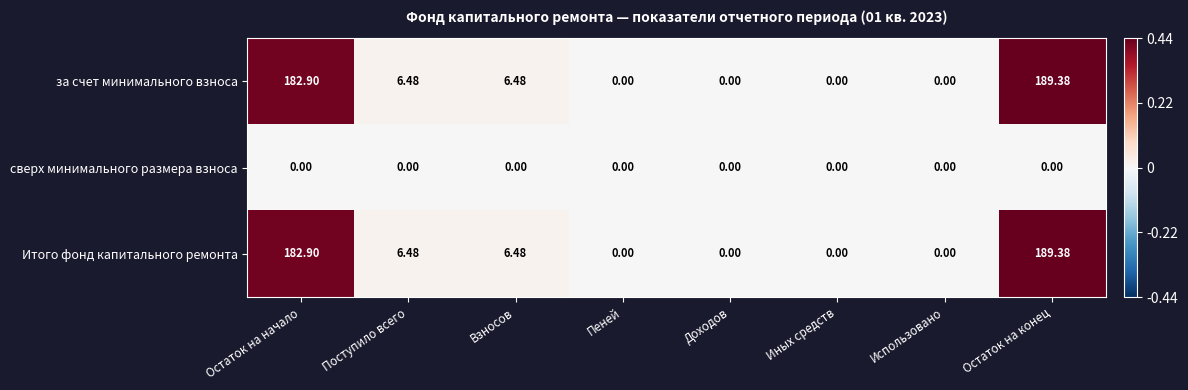

At which category is the sum across all series the highest?

Остаток на конец